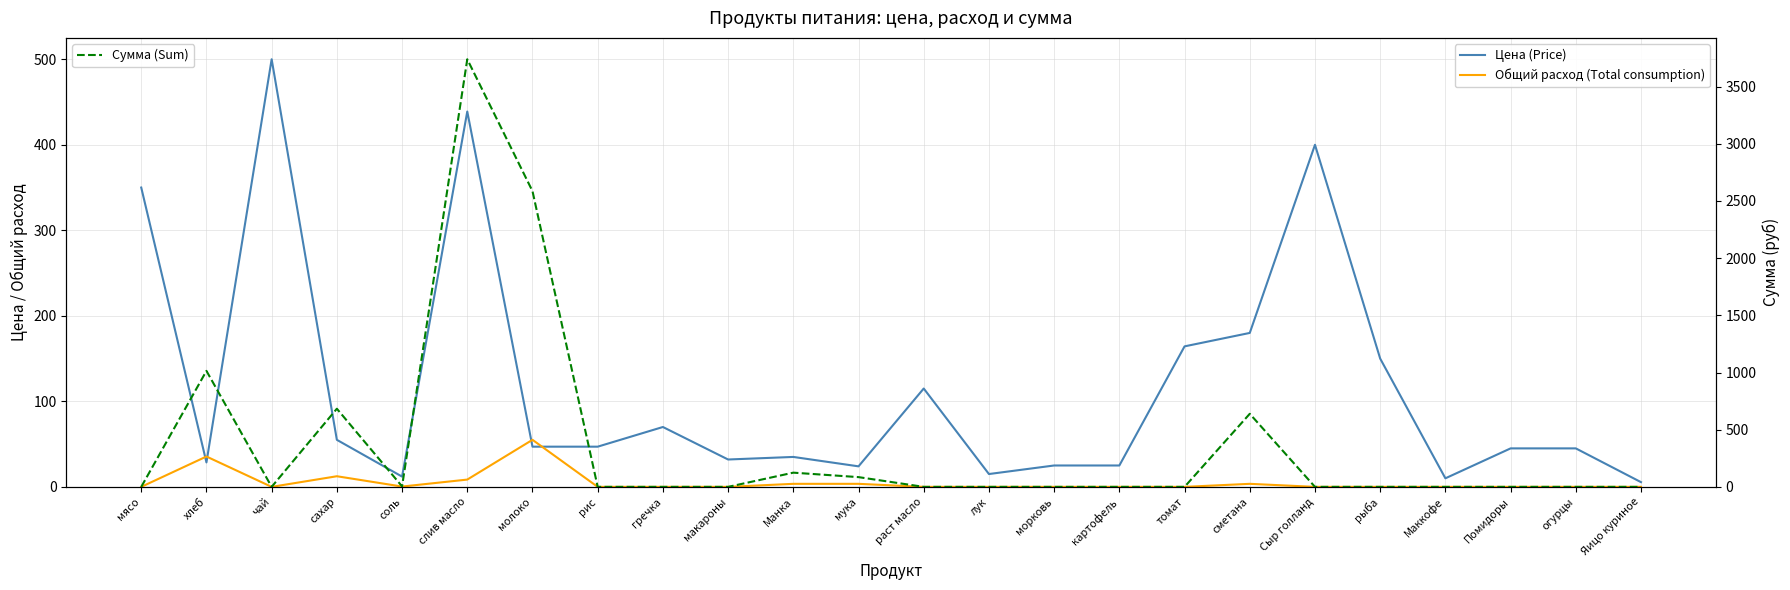

What position from the right is мясо?

24